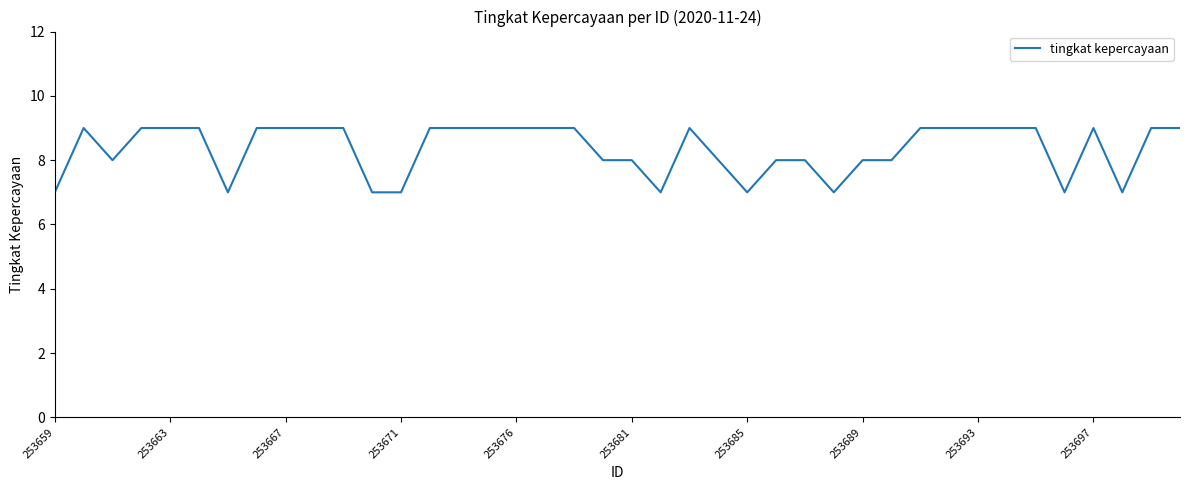

What is the smallest value displayed?

7